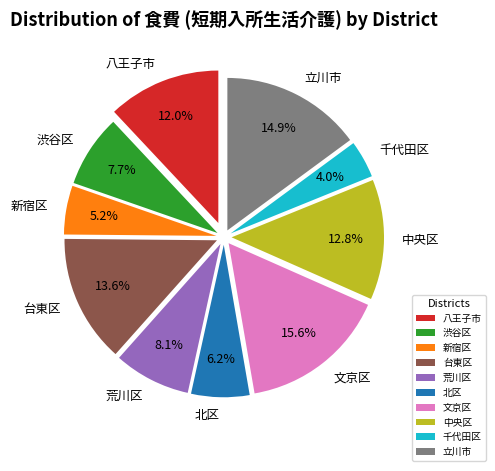

Does 立川市 represent more than half of the total?

No